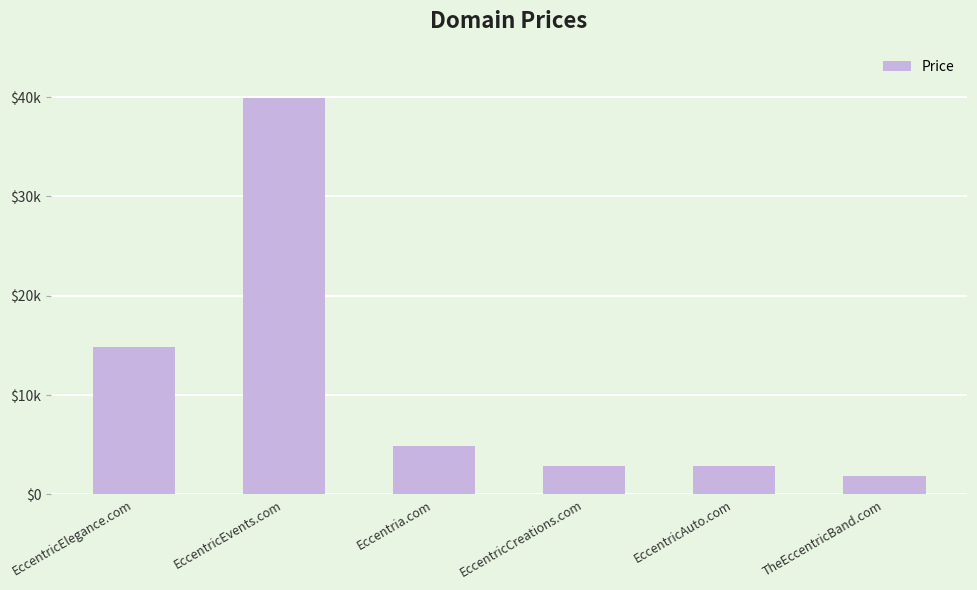

Which has a higher value, EccentricAuto.com or EccentricEvents.com?

EccentricEvents.com